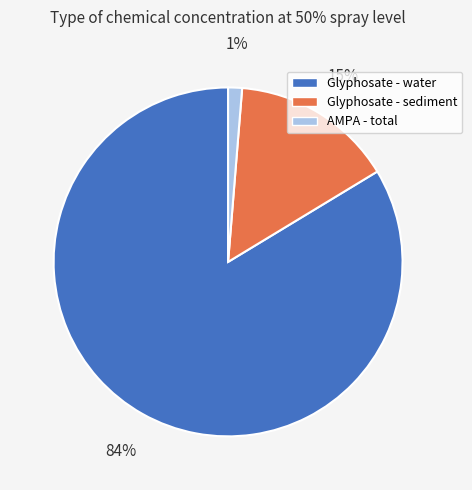

True or false: AMPA - total accounts for 14% of the total.

False